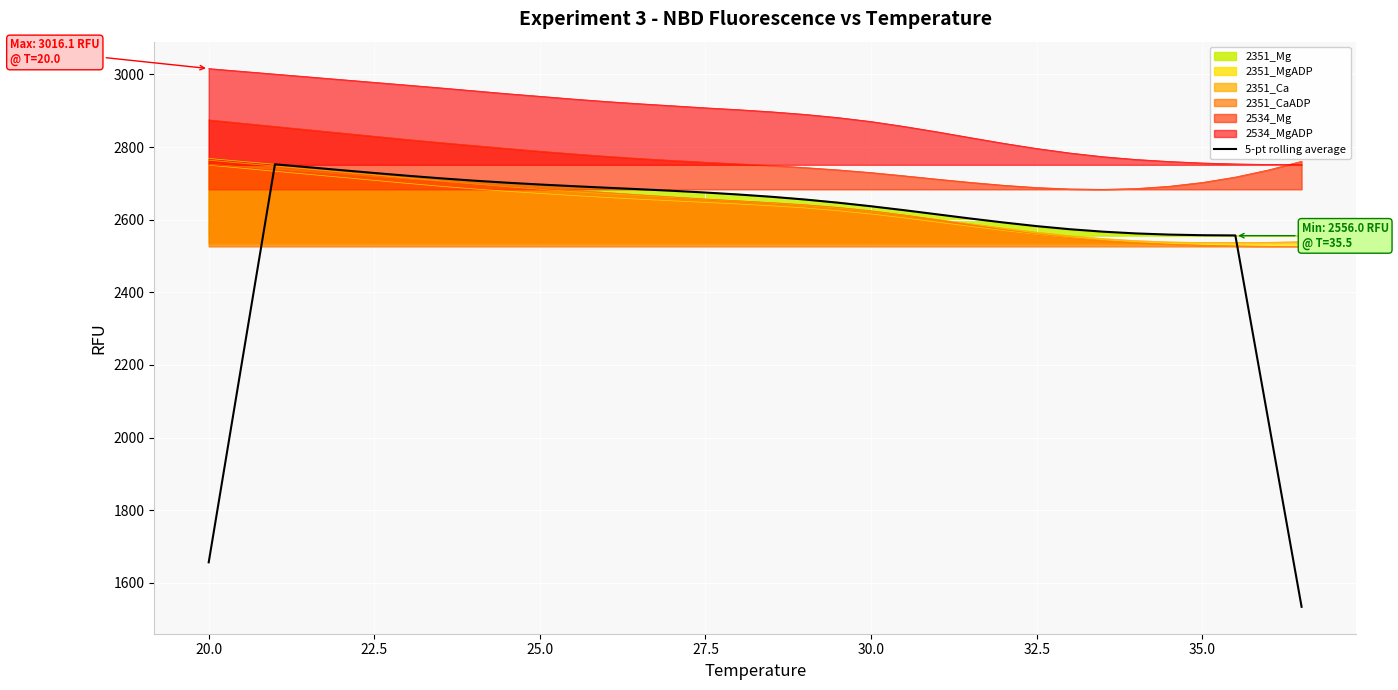

How many lines are shown in the chart?

7